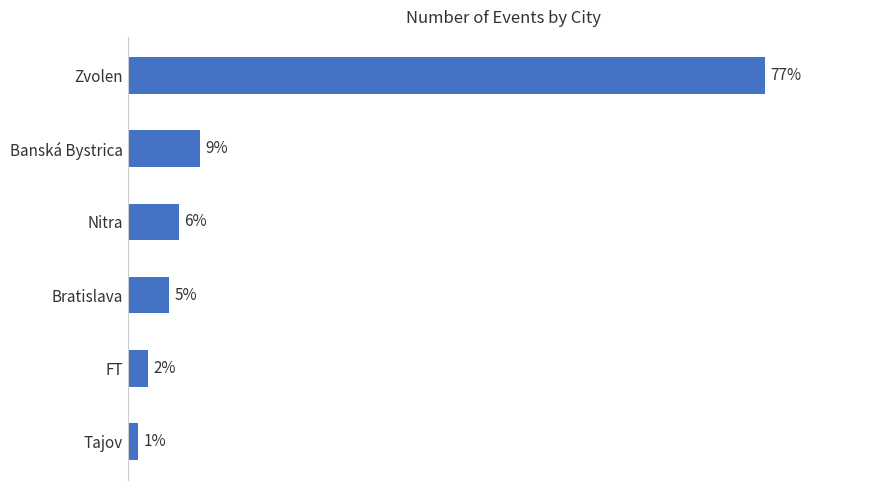

At which label is the value closest to 31?

Banská Bystrica